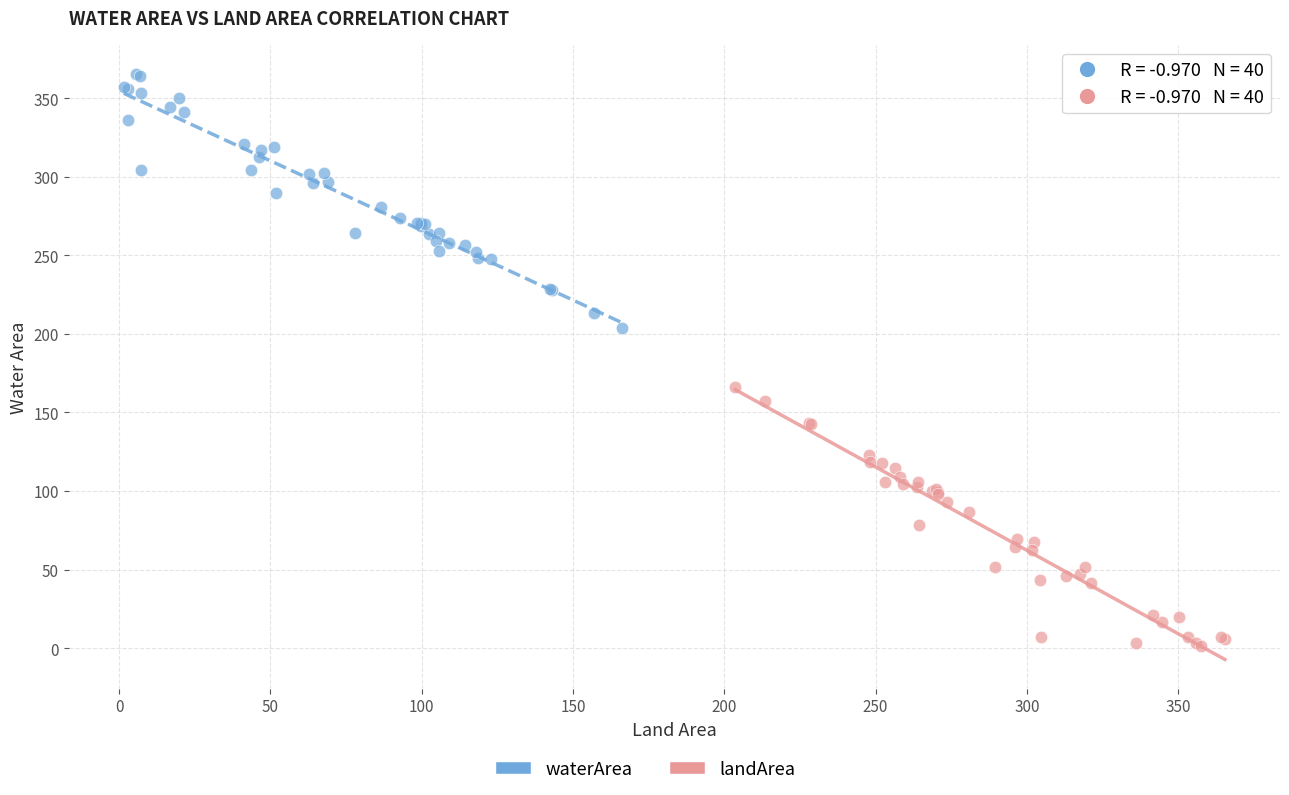

Which series reaches the maximum Y coordinate?

waterArea